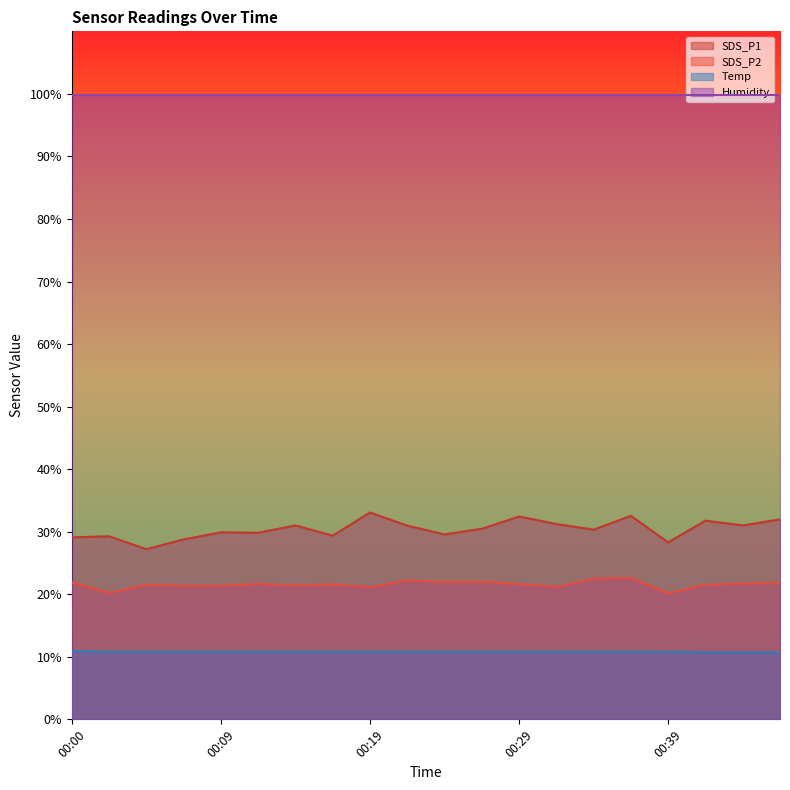

True or false: SDS_P2 and Temp intersect in this chart.

False